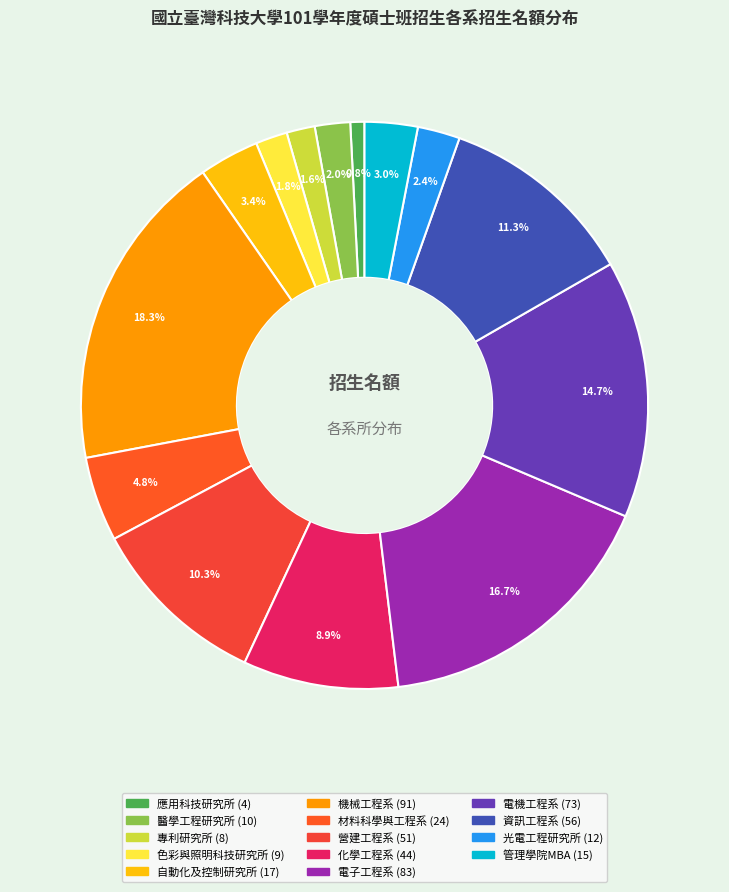

How many segments does this pie chart have?

14